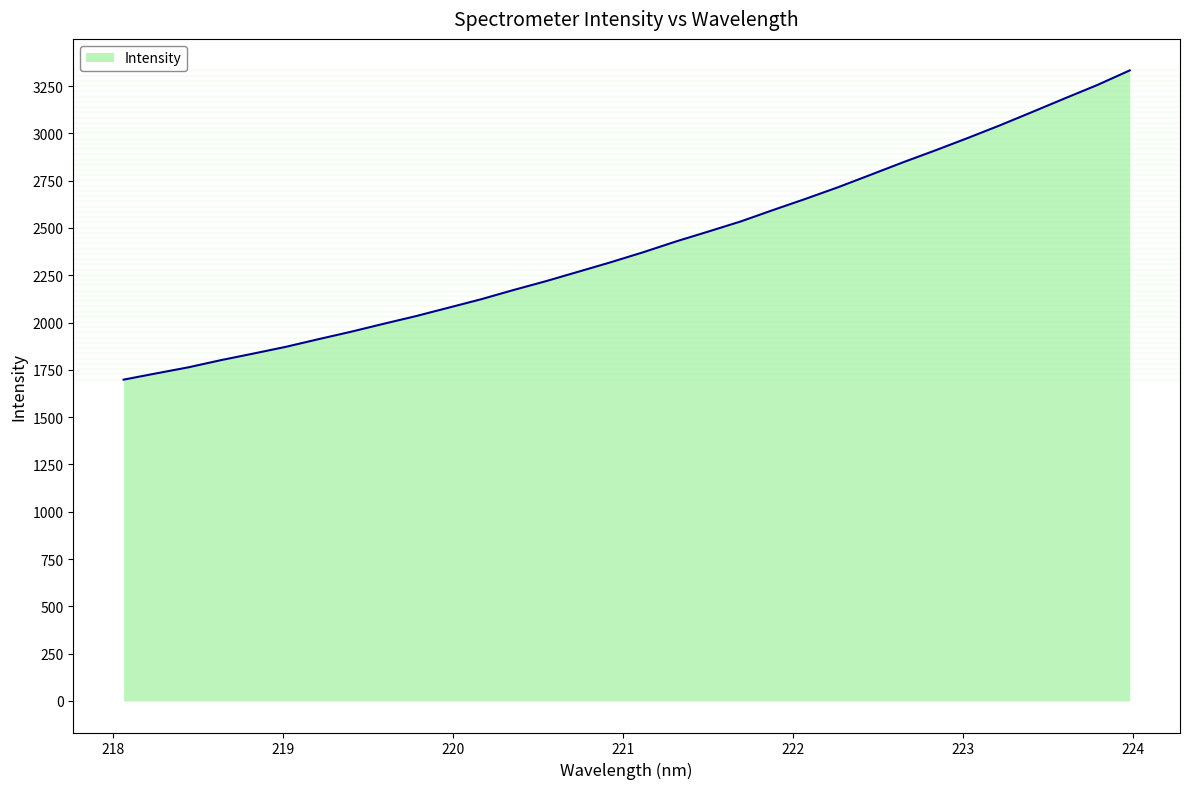

What is the minimum value shown in the chart?

1698.2